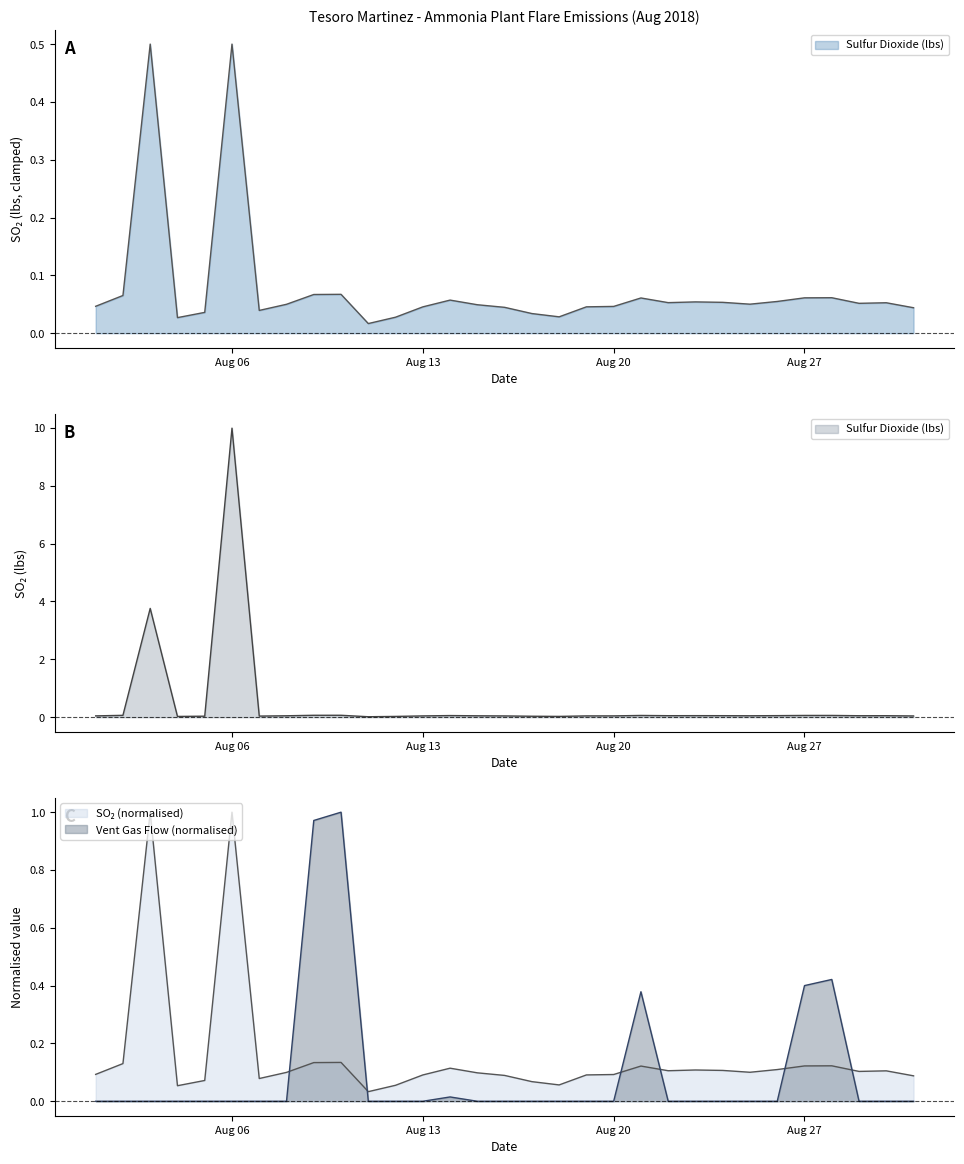

What is the average value of the Sulfur Dioxide (lbs) series?

0.5